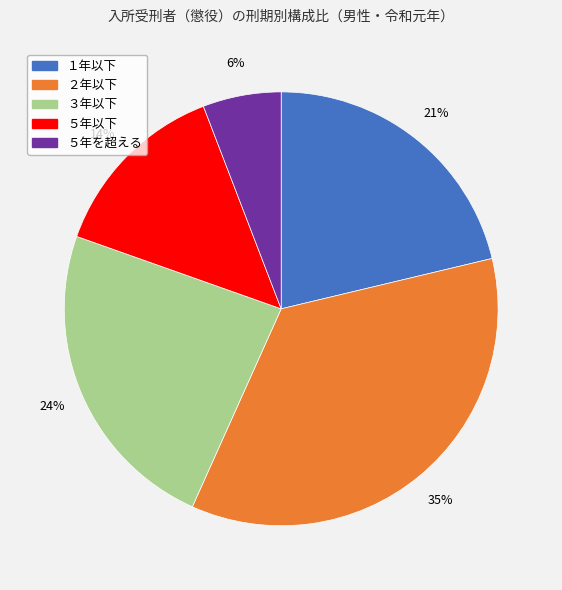

What percentage is the ２年以下 slice, to the nearest percent?

35%